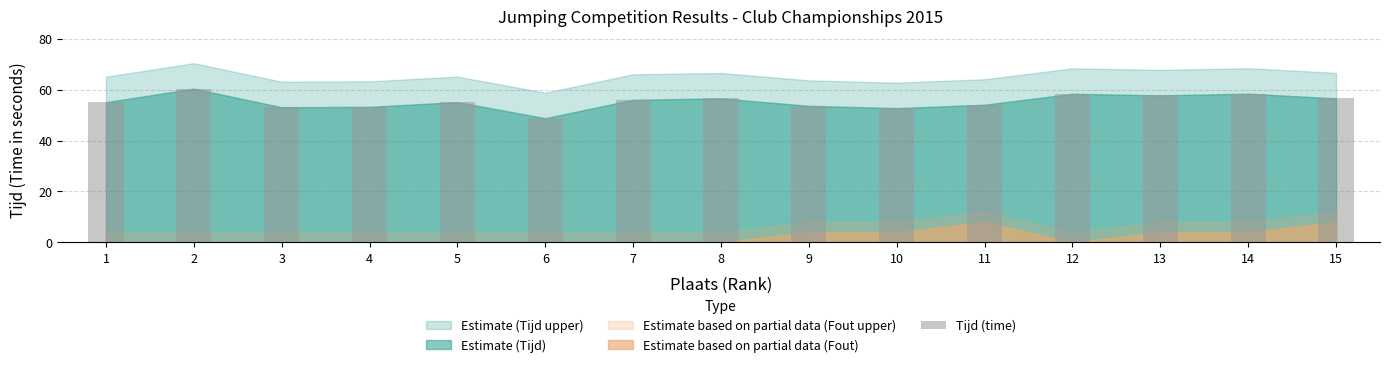

Does the chart contain stacked bars?

No